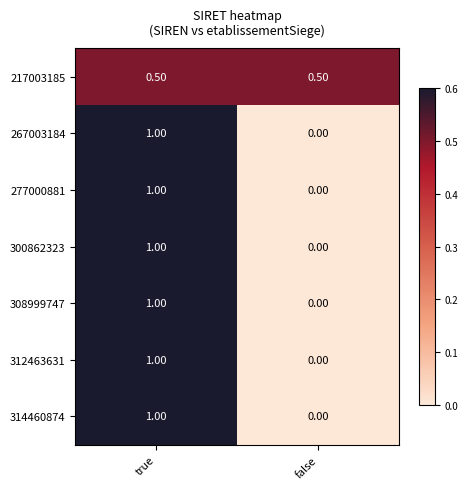

What is the sum of all 217003185 values?

1.0